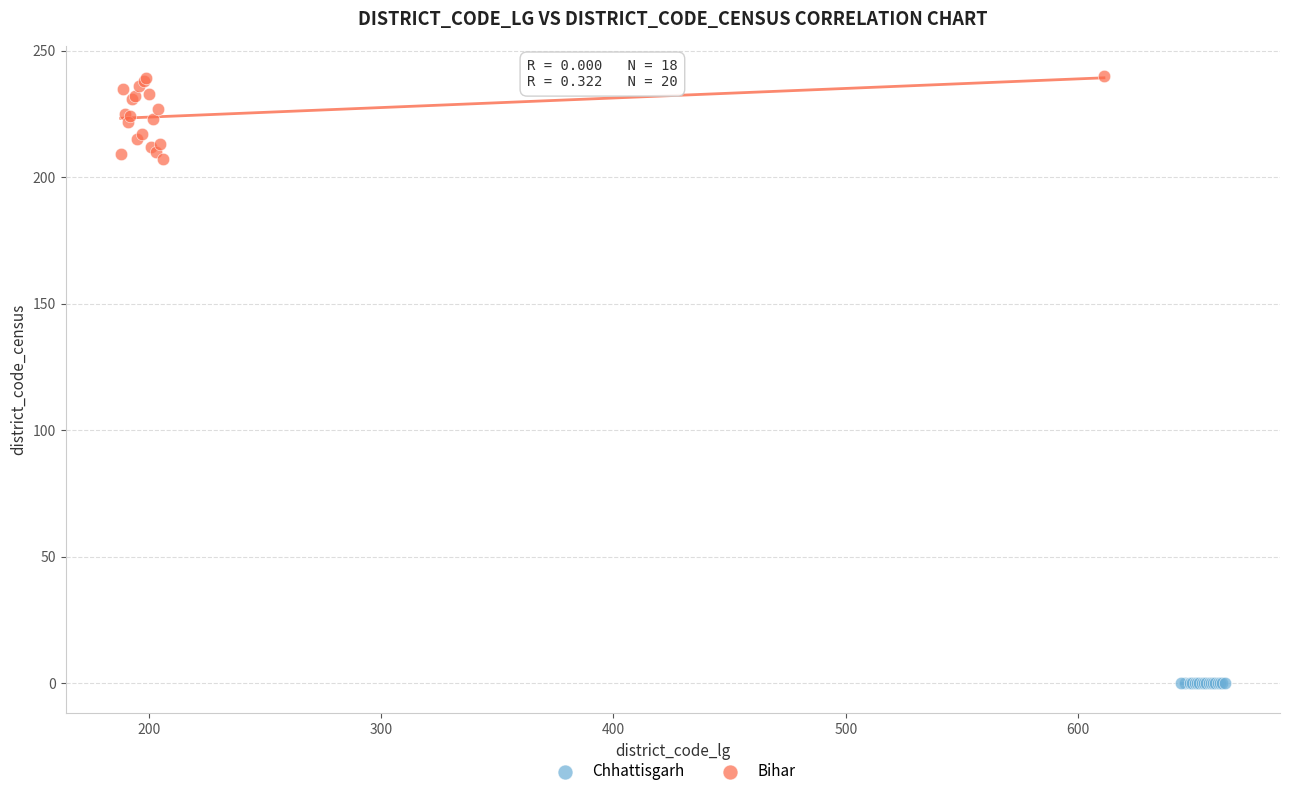

Which series contains the lowest Y value?

Chhattisgarh